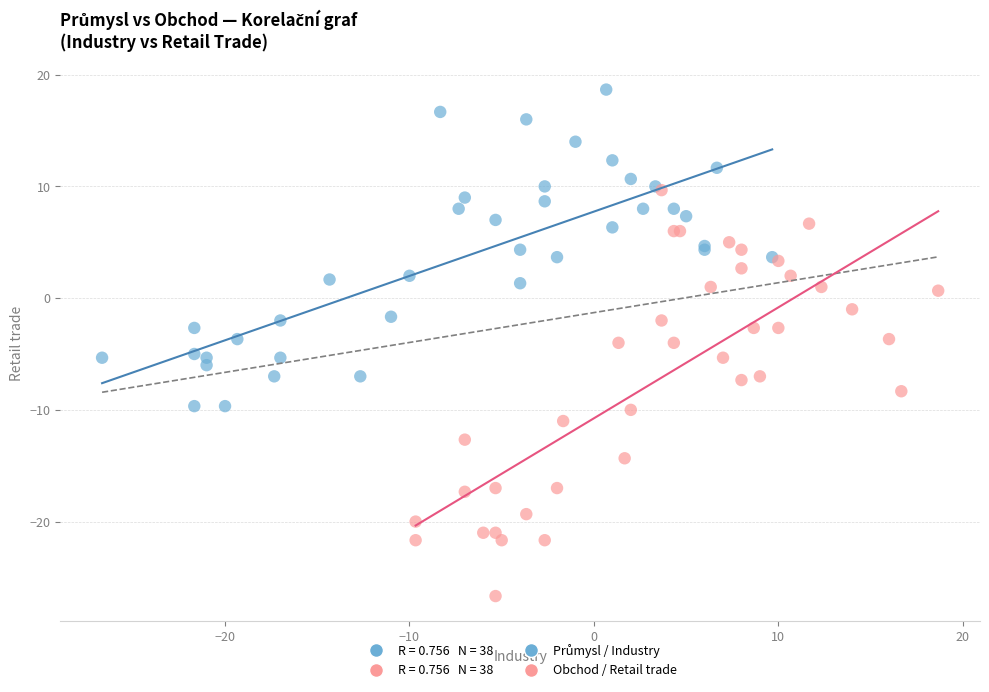

Which series has the widest spread of Y values?

Obchod / Retail trade